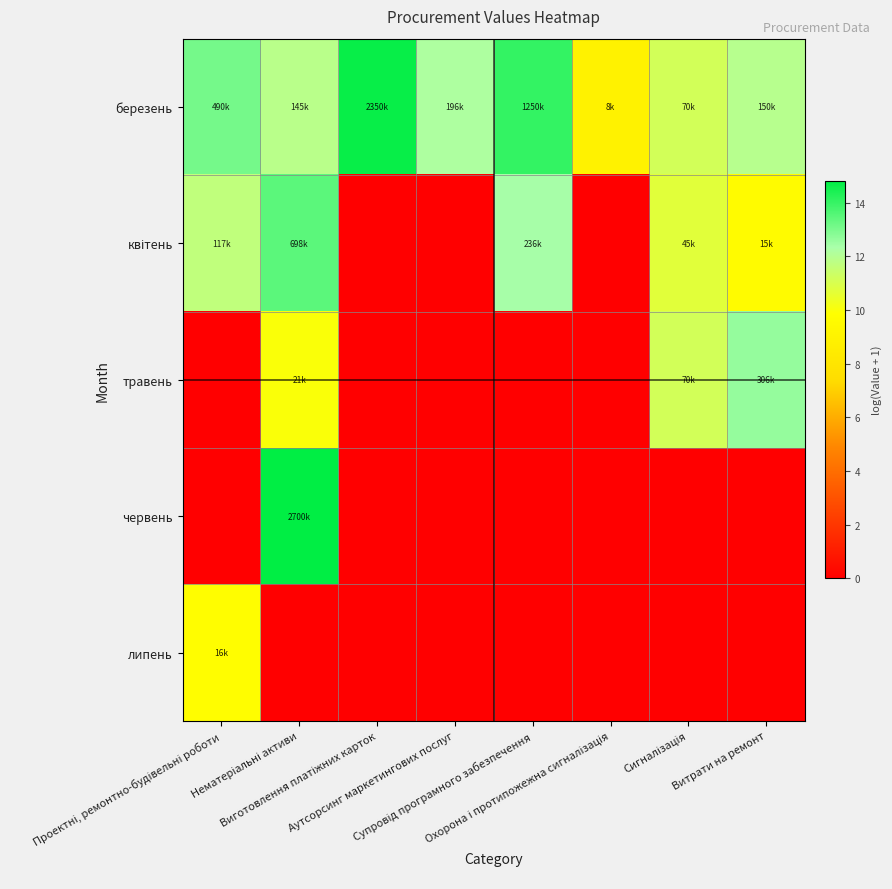

How many categories are shown in the chart?

8